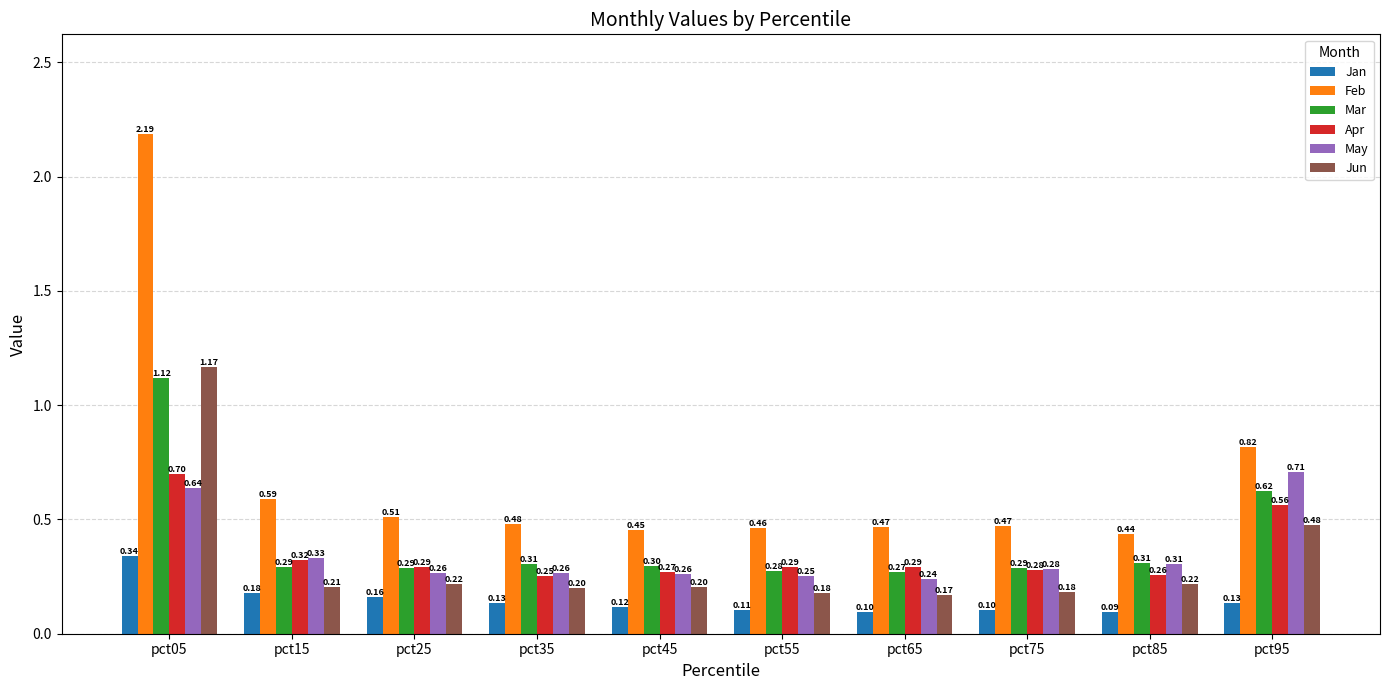

At which category is the sum across all series the highest?

pct05